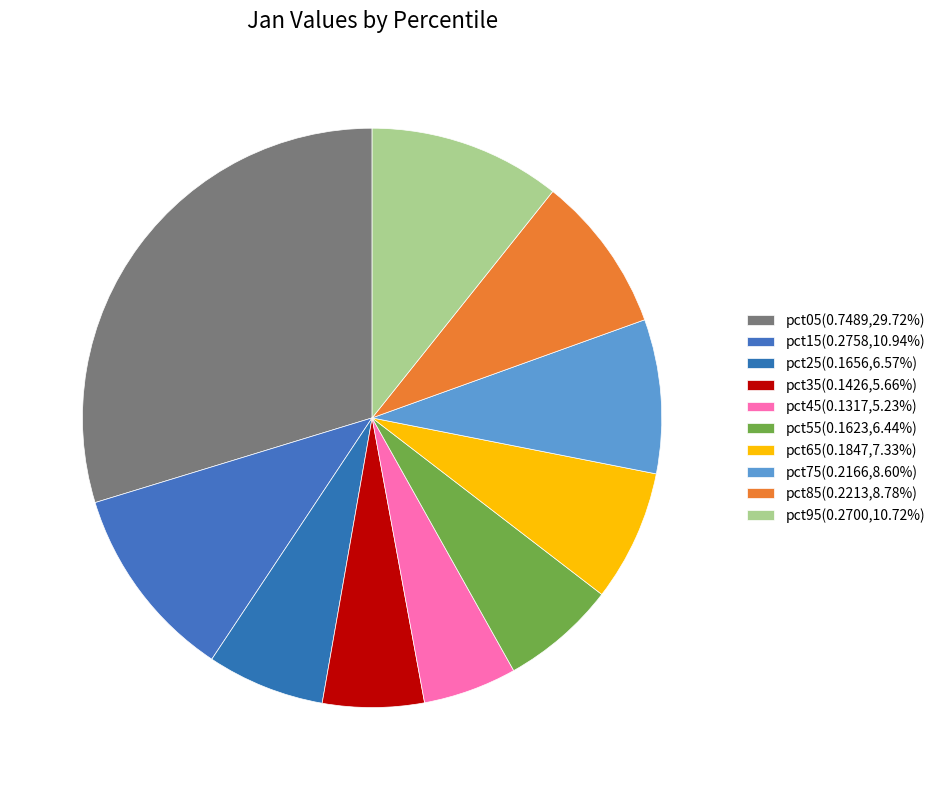

Which slice is the largest?

pct05